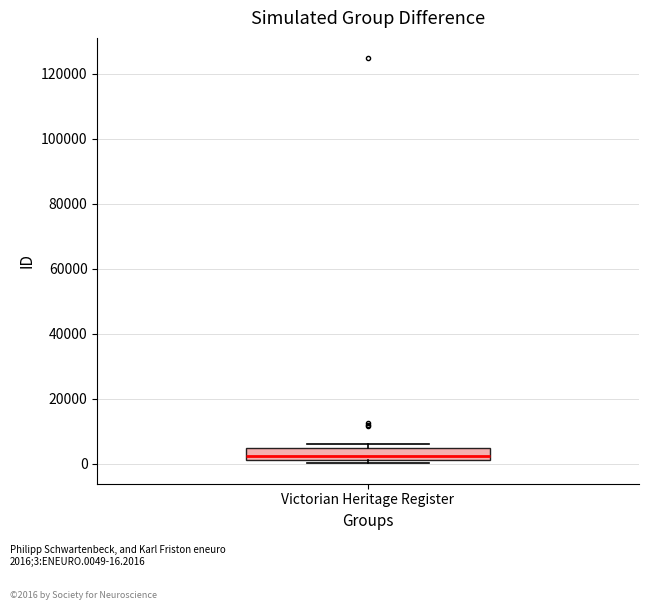

Read this box plot against the y-axis: the position of the median line, the range covered by the box, and the ends of both whiskers. The values are not printed on the chart, so give them approximately, as read against the axis.

median 2000 (just above the box's lower edge), box 2000 to 4000, whiskers 0 to 6000